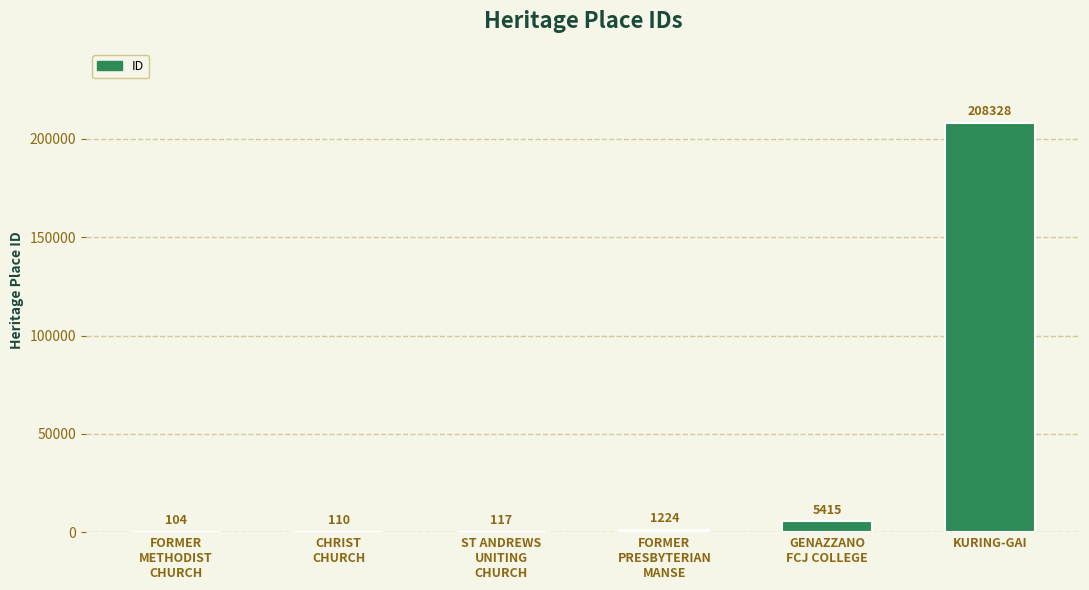

The chart shows a value of 1224 at FORMER
PRESBYTERIAN
MANSE. True or false?

True